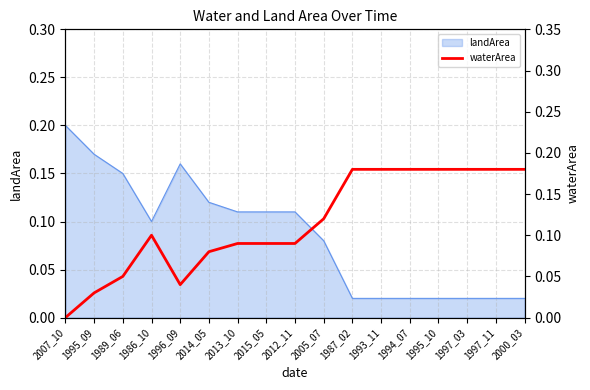

True or false: the data has more than 2 interior local peaks.

False